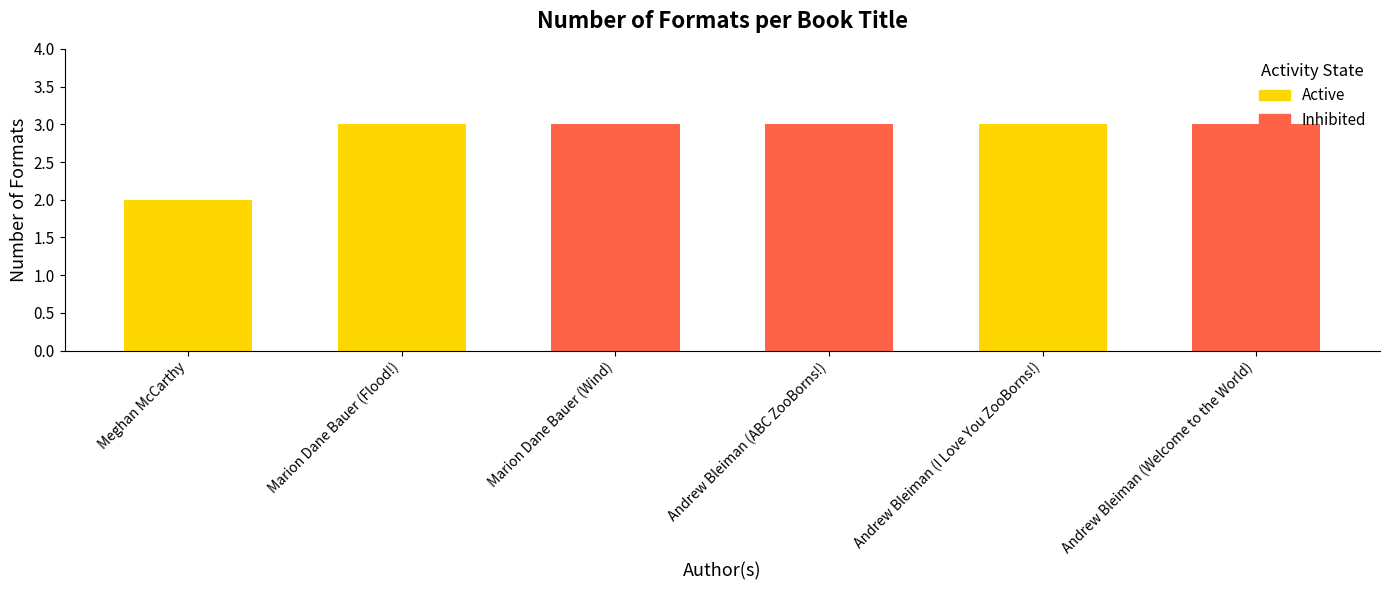

What is the label of the 2nd bar from the left?

Marion Dane Bauer (Flood!)